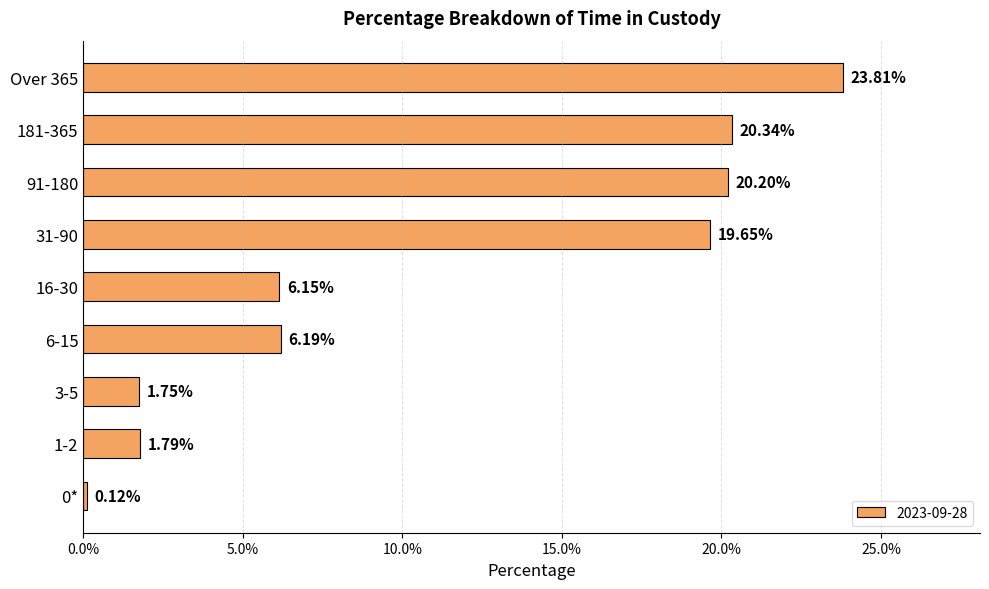

True or false: the data shows 0.4 at 181-365.

False